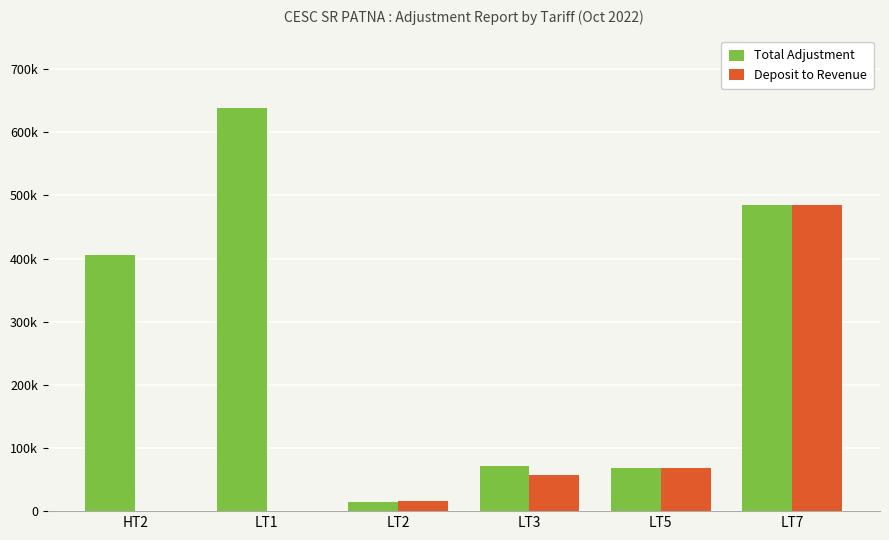

Is it true that Total Adjustment equals 947997.3 at LT1?

False